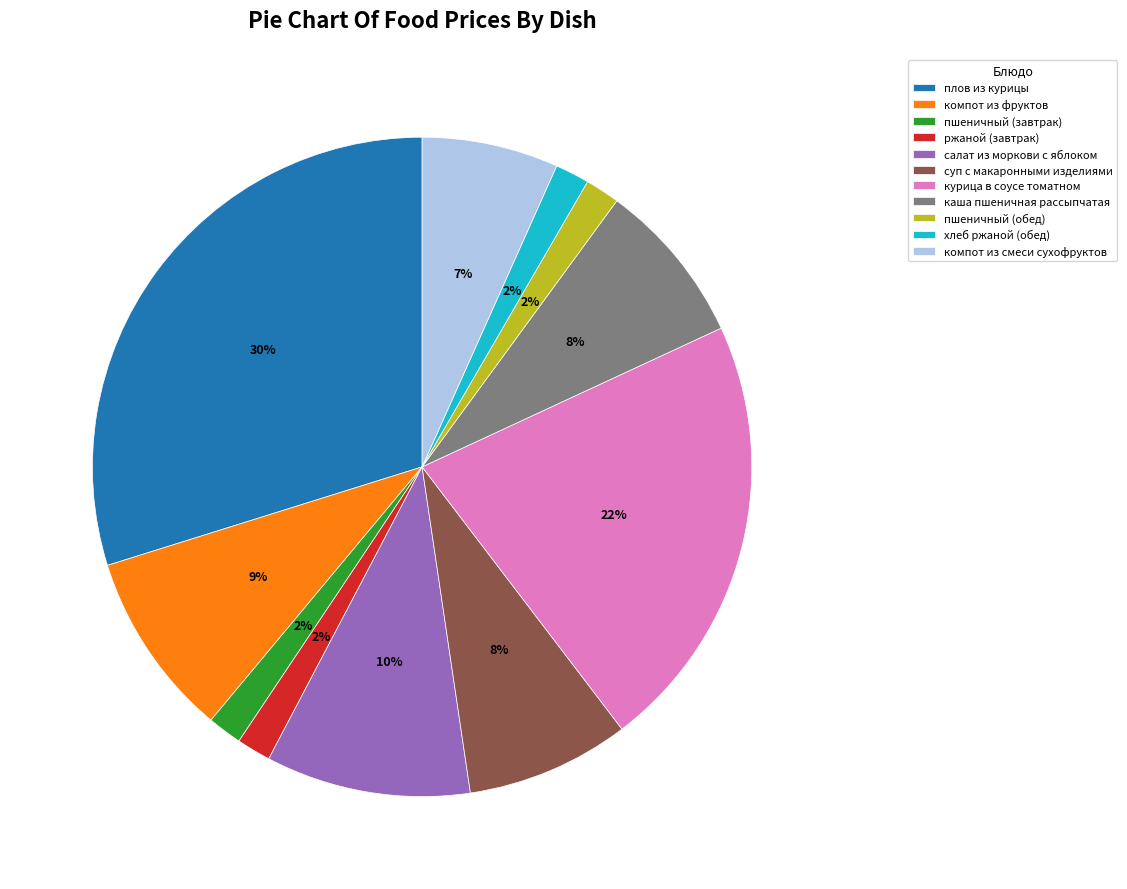

Does компот из смеси сухофруктов represent more than half of the total?

No